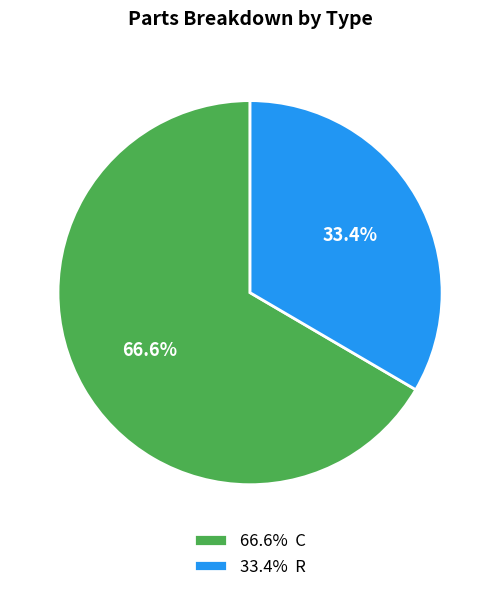

How many slices are in this pie chart?

2